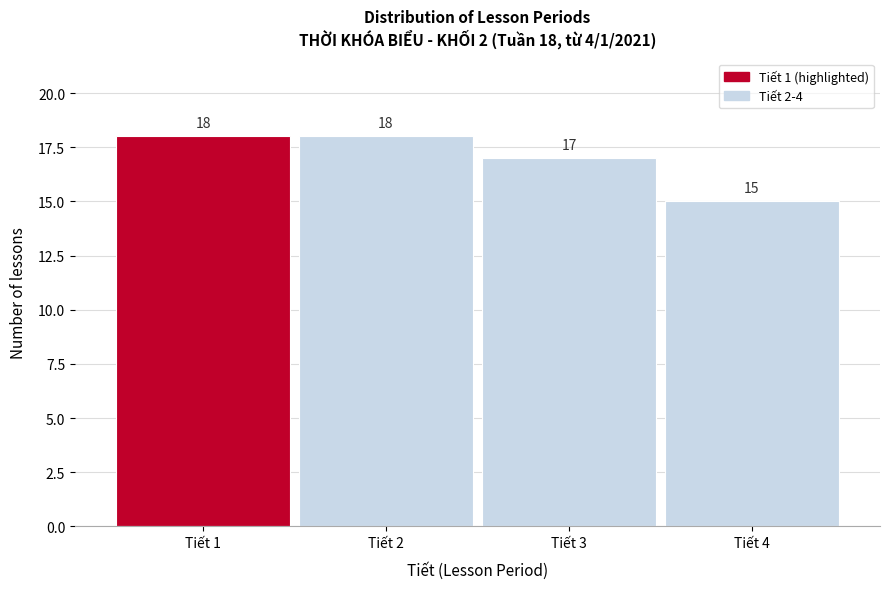

Reading left to right, what are all the values shown in this chart?

Tiết 1=18	Tiết 2=18	Tiết 3=17	Tiết 4=15